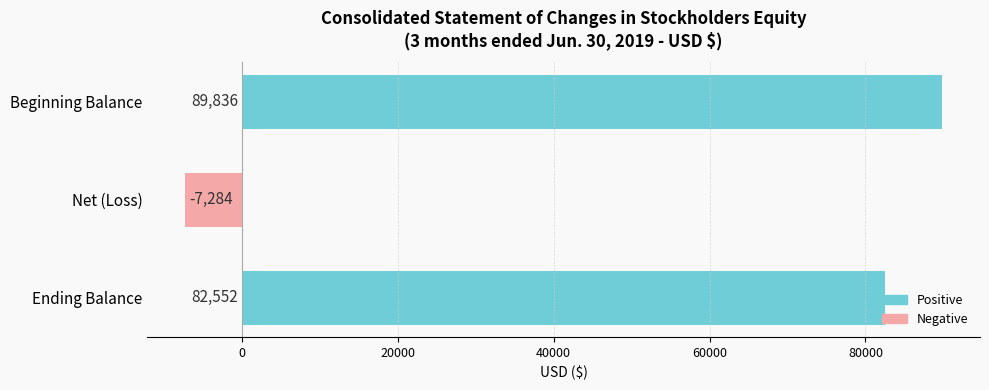

What is the ratio of the value at Ending Balance to the value at Beginning Balance?

0.9